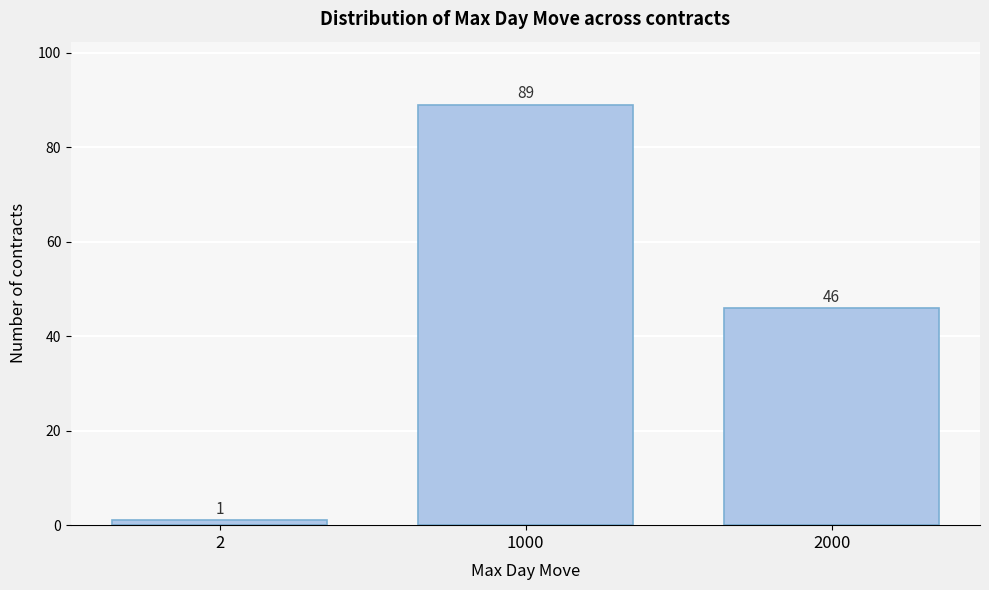

Reading left to right, transcribe all the data shown in this chart.

1	89	46